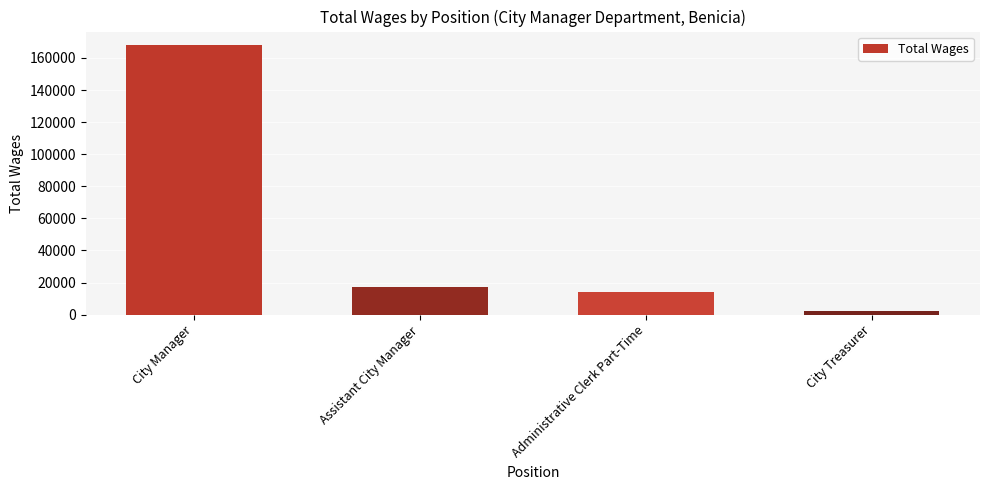

Which label corresponds to the largest value in the chart?

City Manager